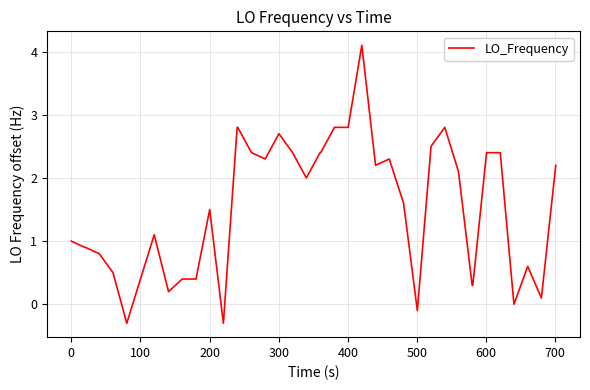

What is the difference between the maximum and minimum values?

4.4